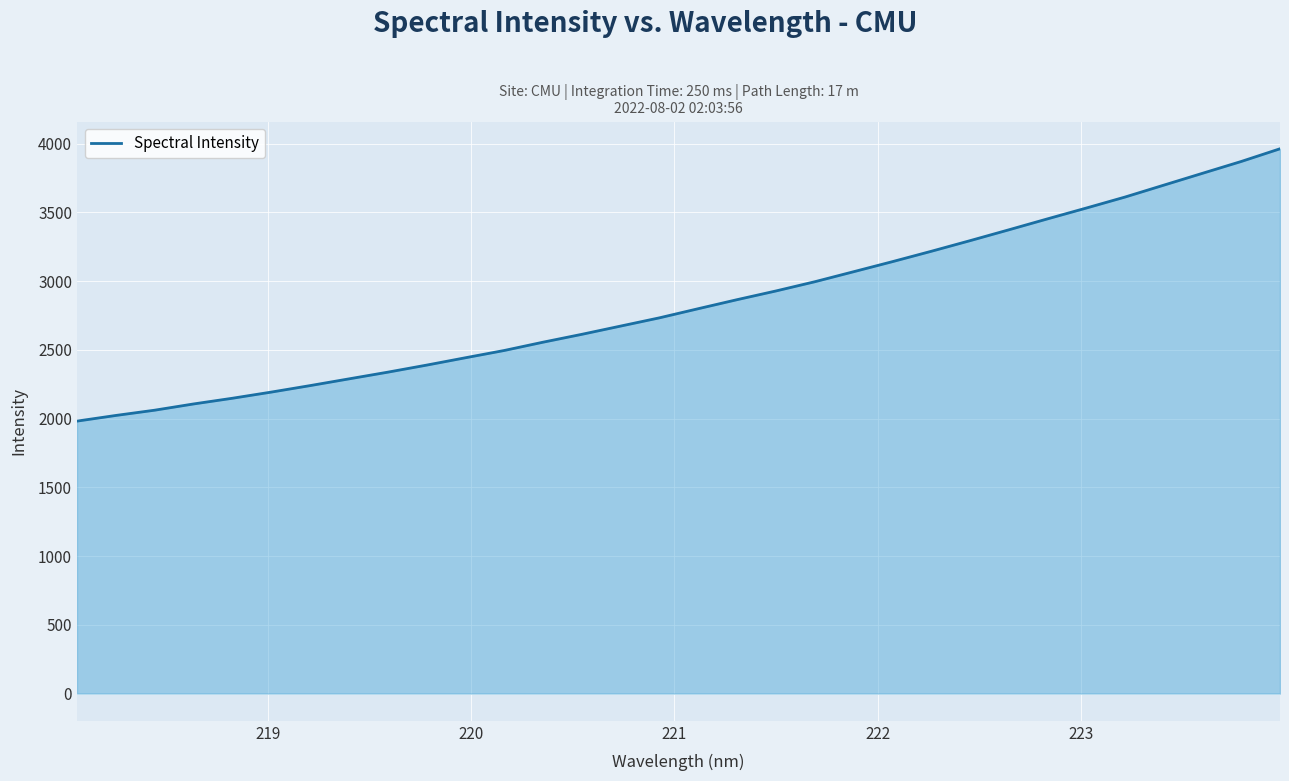

What is the smallest value displayed?

1981.7